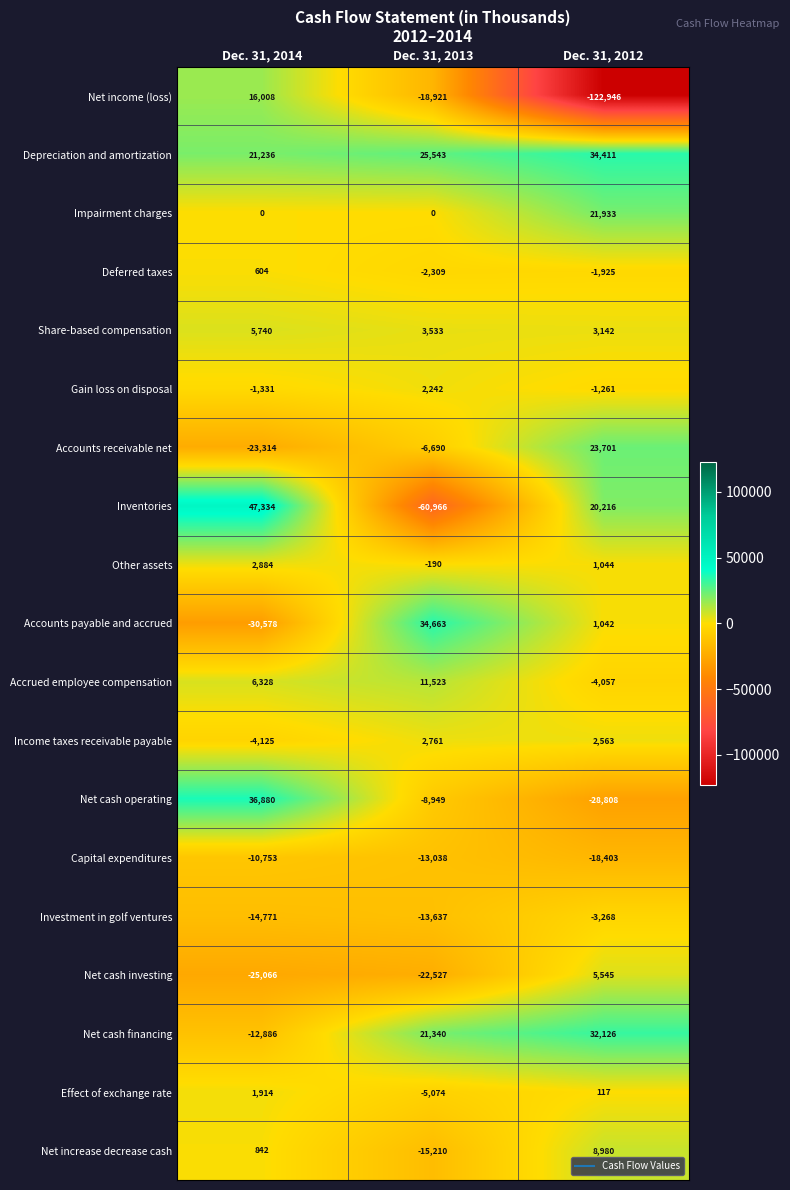

List the series in order of their peak value, lowest first.

Capital expenditures, Investment in golf ventures, Deferred taxes, Effect of exchange rate, Gain loss on disposal, Income taxes receivable payable, Other assets, Net cash investing, Share-based compensation, Net increase decrease cash, Accrued employee compensation, Net income (loss), Impairment charges, Accounts receivable net, Net cash financing, Depreciation and amortization, Accounts payable and accrued, Net cash operating, Inventories